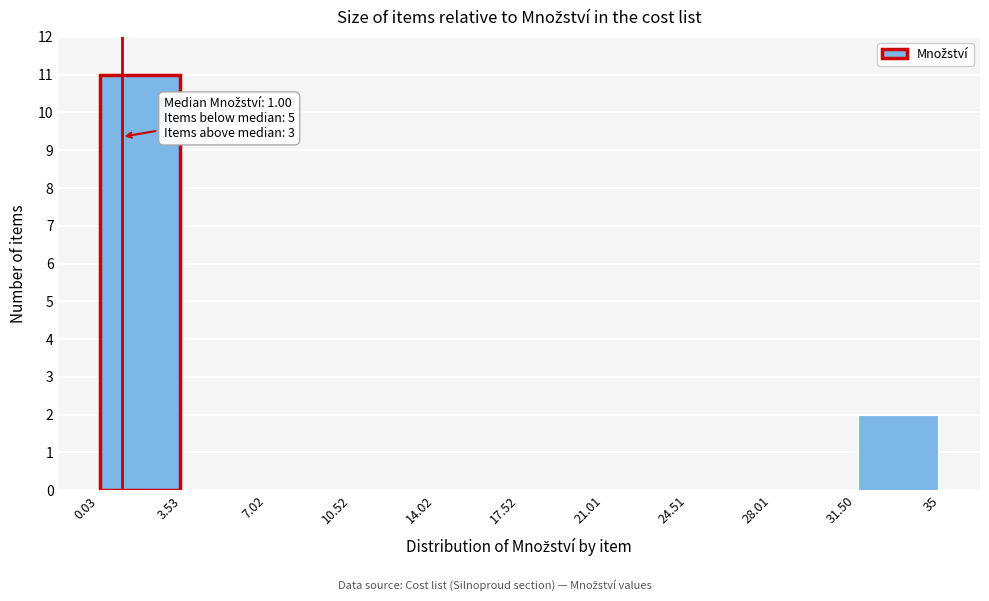

Which range on the x-axis has the tallest bar?

0.03 to 3.53